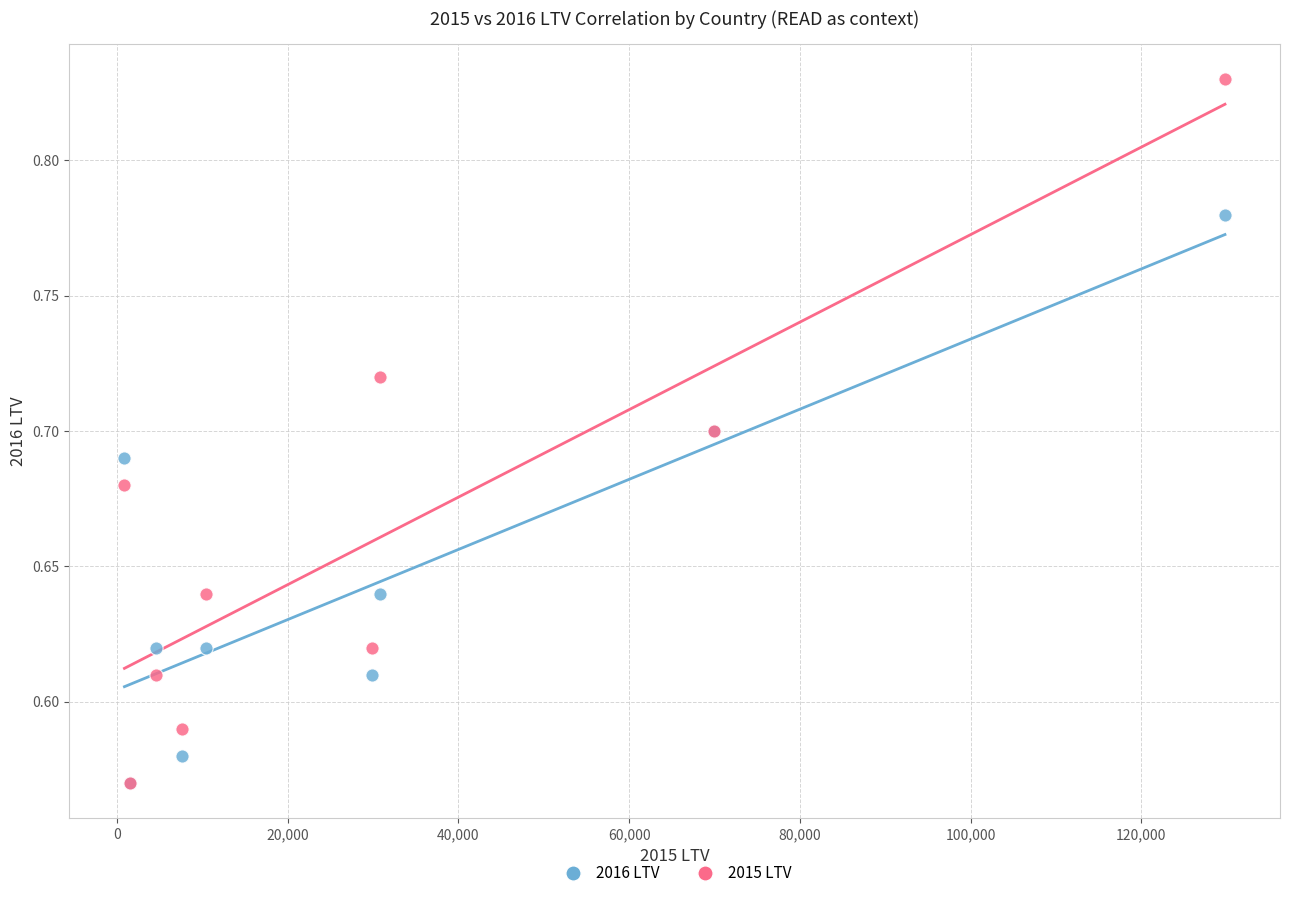

Which series has the largest Y range (max minus min)?

2015 LTV